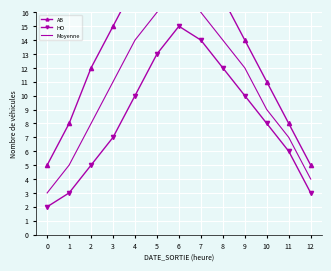

What is the spread (max minus min) of values at 9?

4